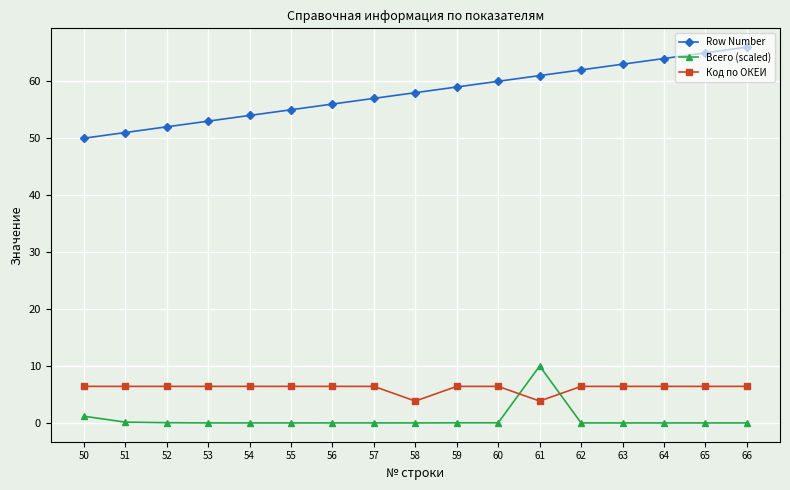

How many series are shown in this chart?

3